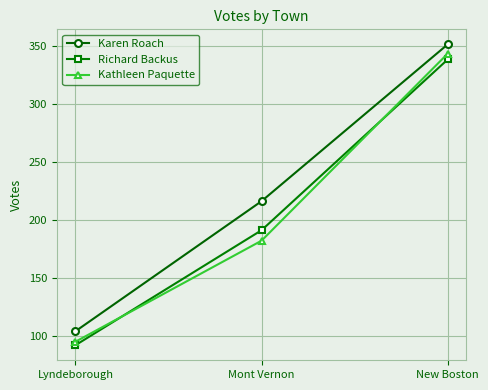

Is it true that Richard Backus equals 92 at Lyndeborough?

True